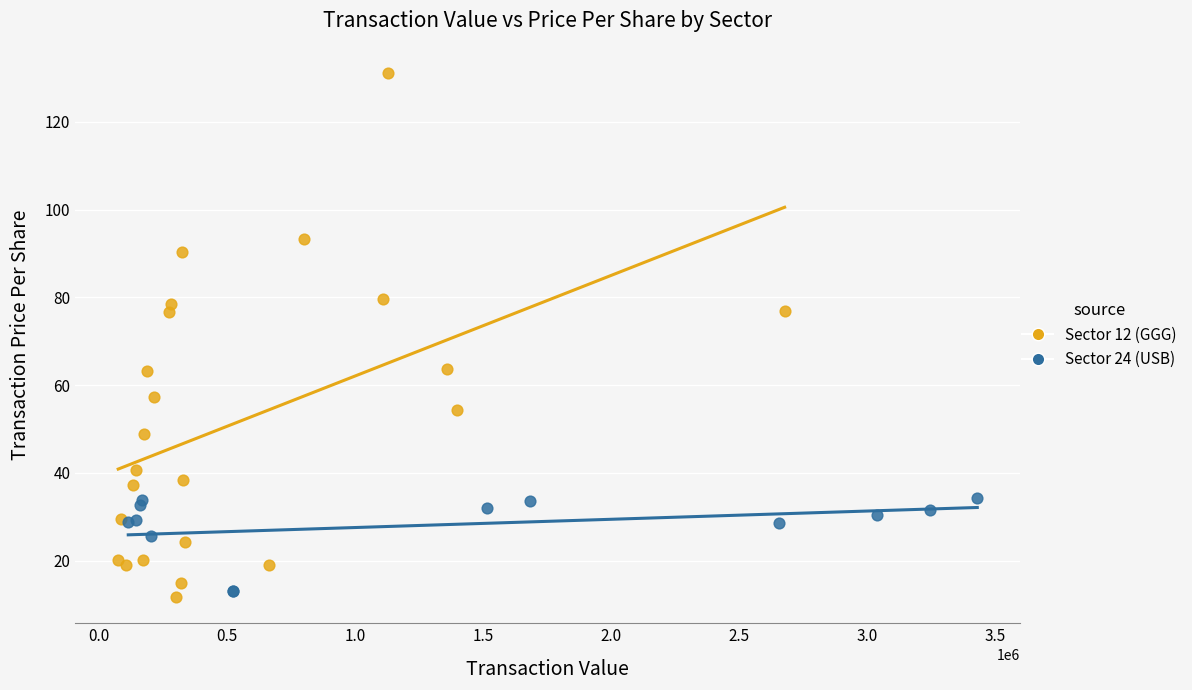

Which series has the largest Y range (max minus min)?

Sector 12 (GGG)